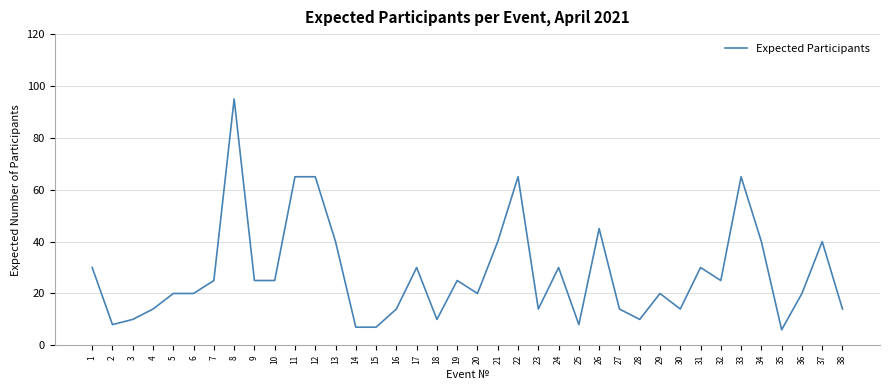

The value at 19 is 40. True or false?

False